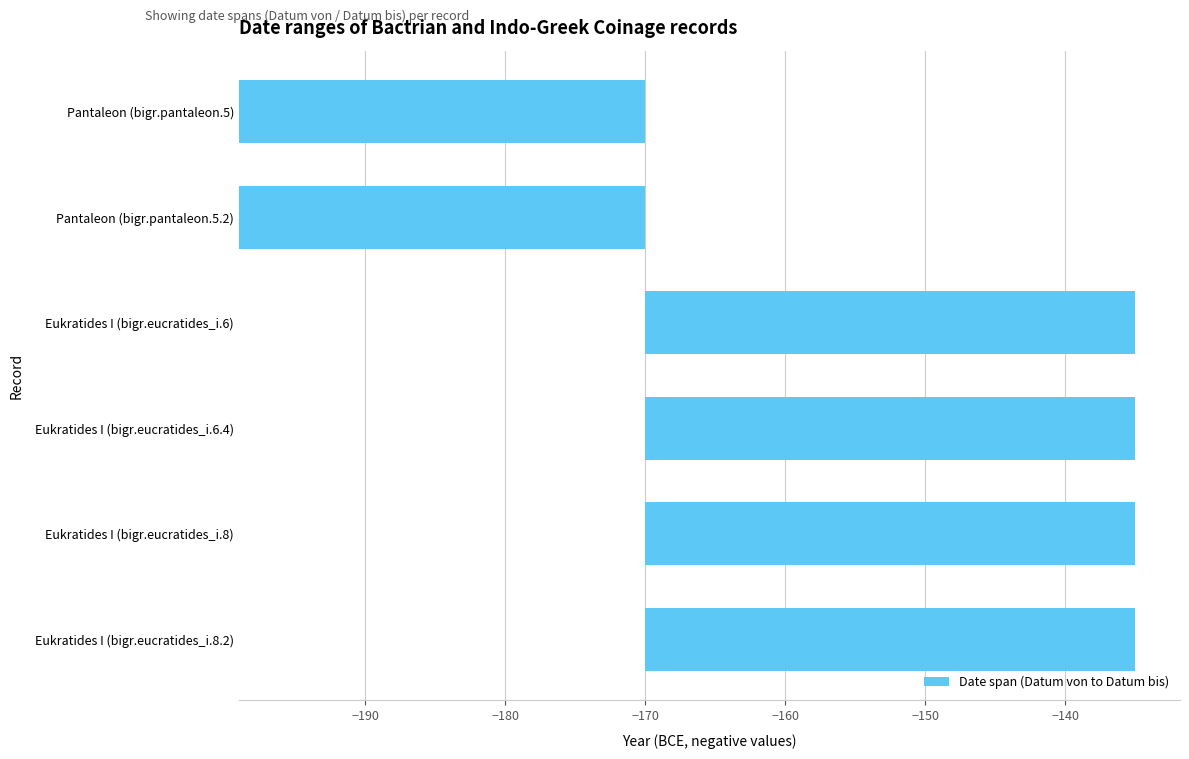

How many data points does each series have?

6